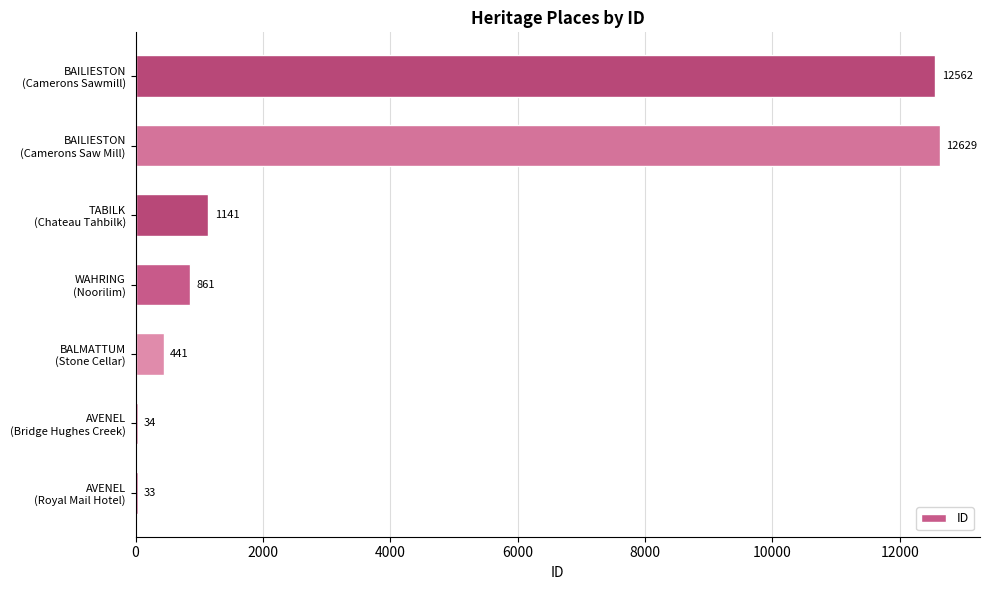

Does the chart contain stacked bars?

No